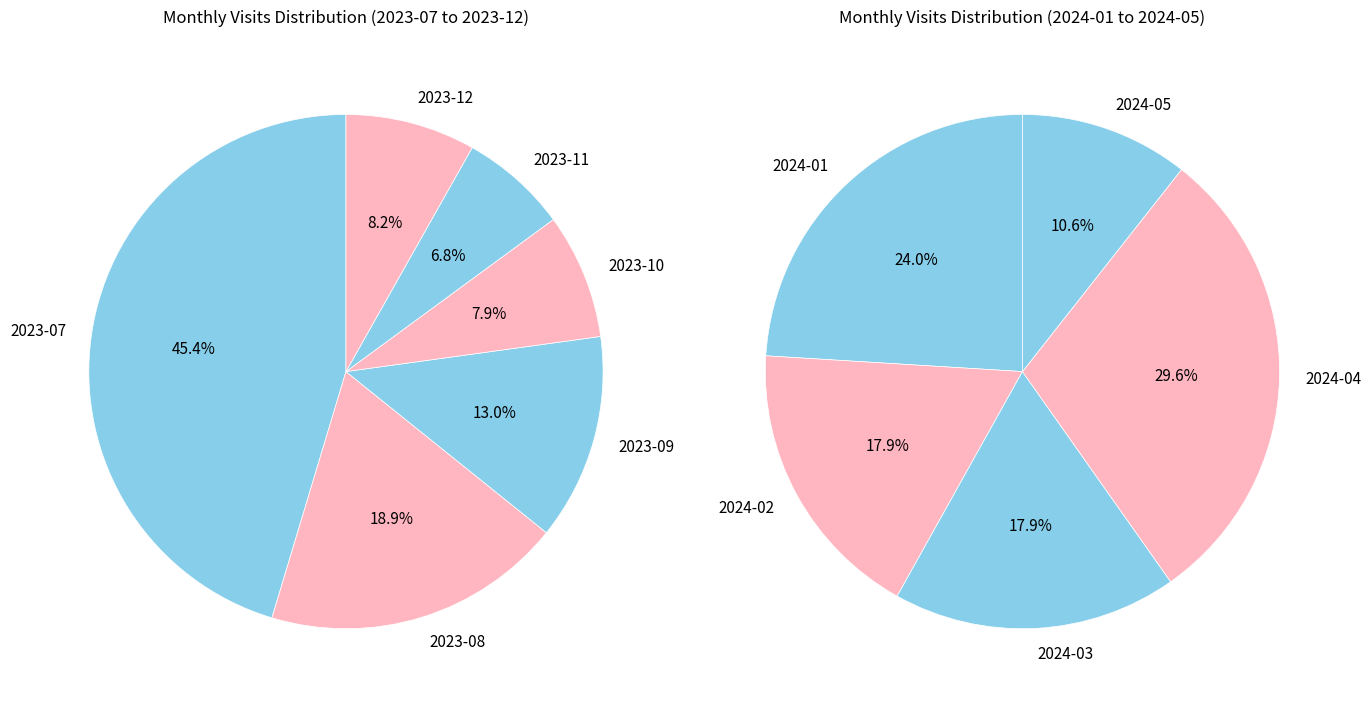

Which category has the biggest portion of the pie?

2023-07